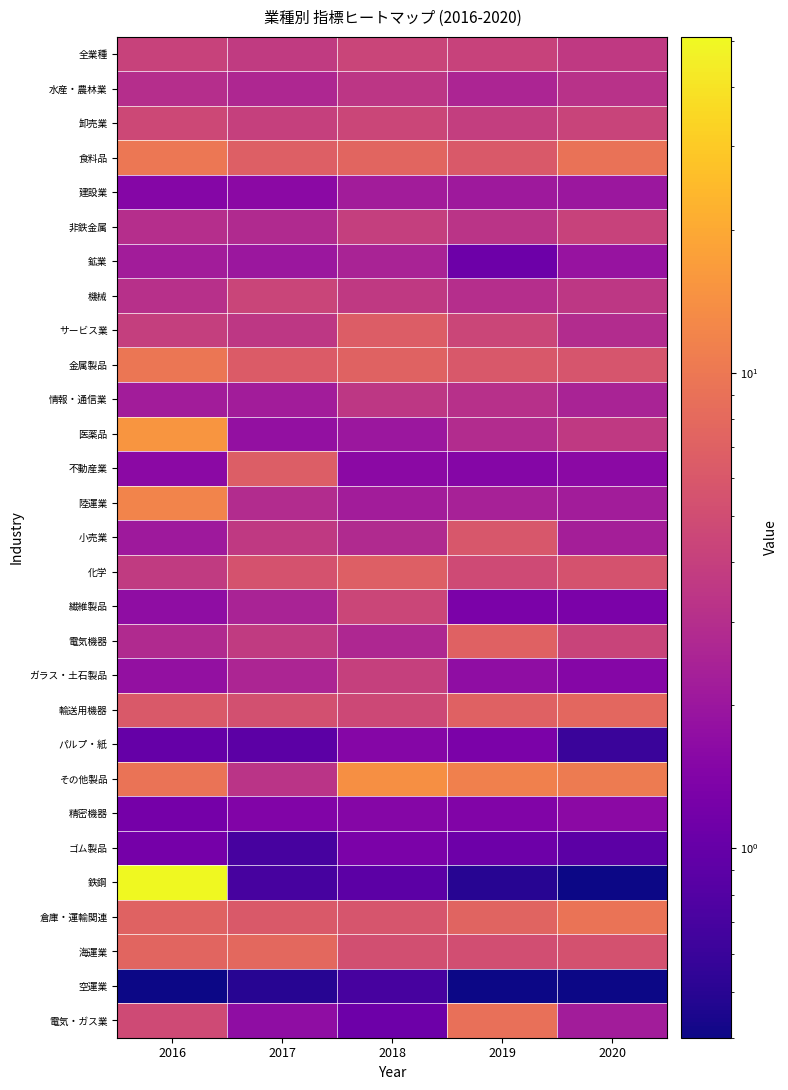

At how many categories does at least one series exceed 14?

2